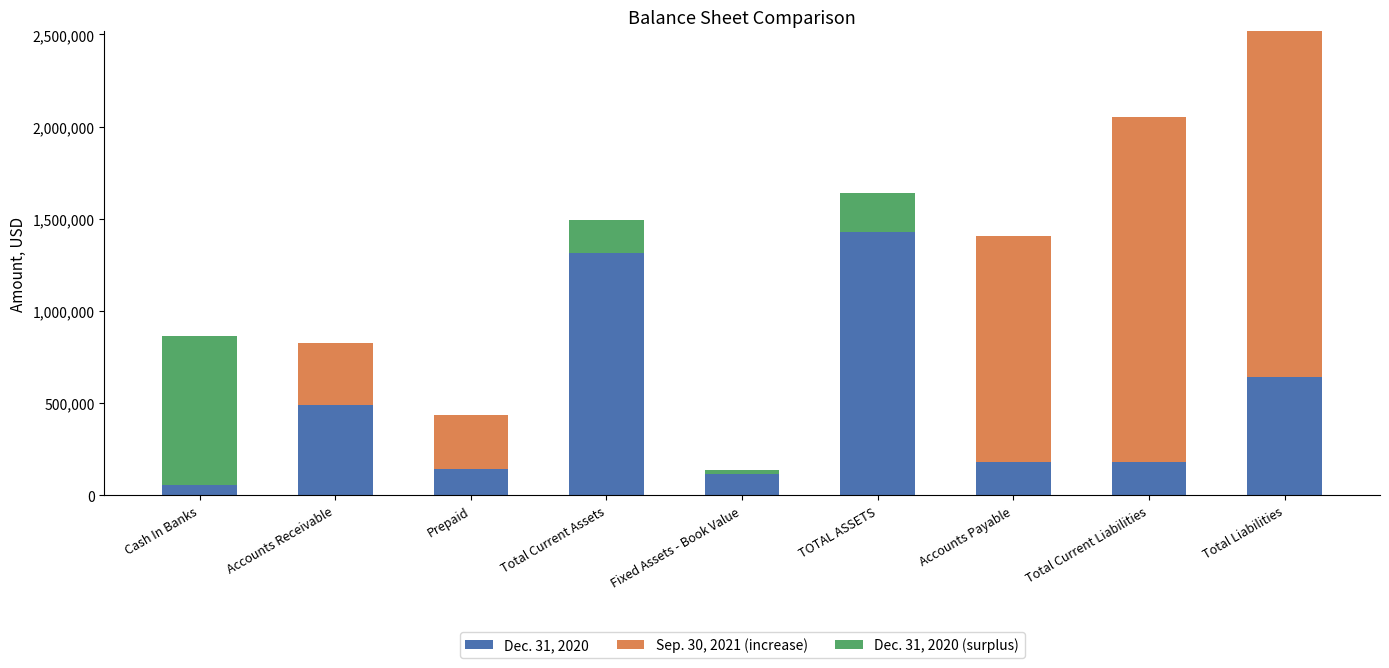

The Dec. 31, 2020 (surplus) series shows 176510 at Total Current Assets. True or false?

True